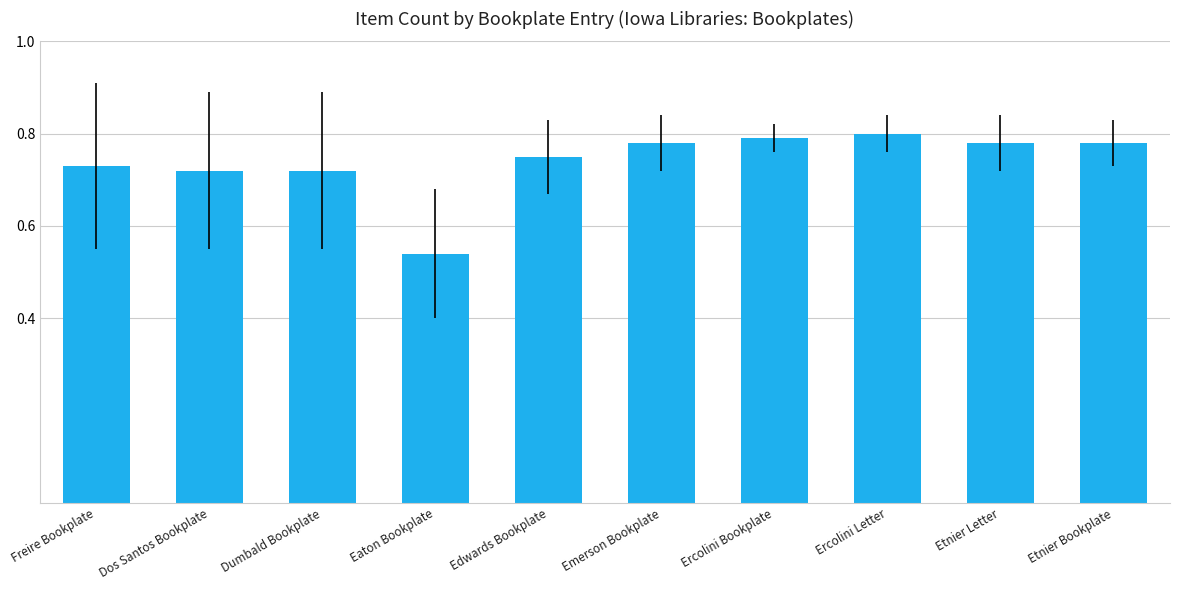

What is the sum of the values at Edwards Bookplate and Etnier Letter?

1.5